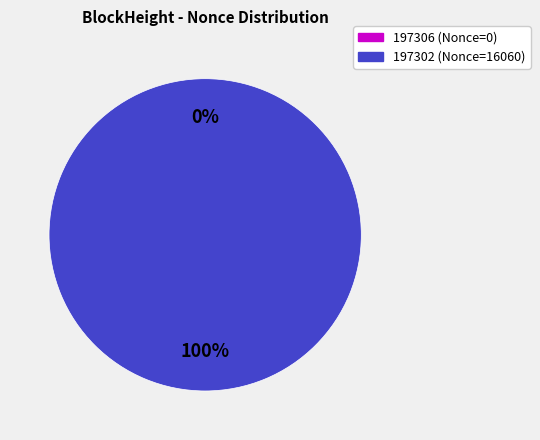

Combined, do 197306 and 197302 account for over 50%?

Yes